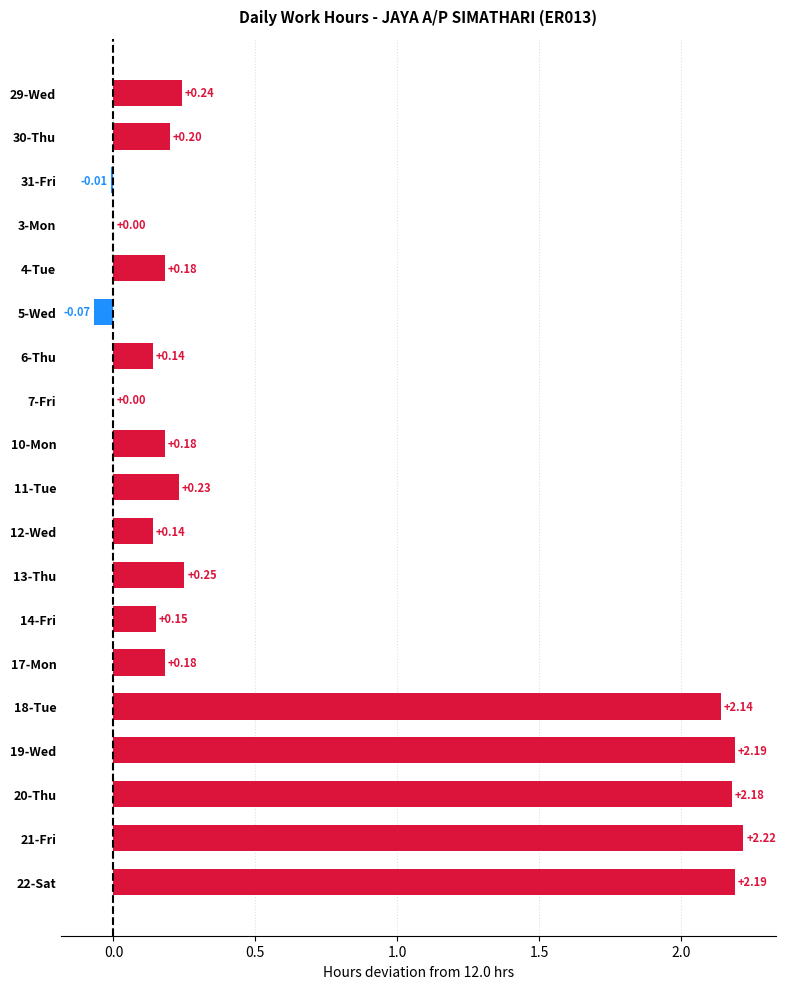

What is the change in value from 17-Mon to 21-Fri?

+2.0